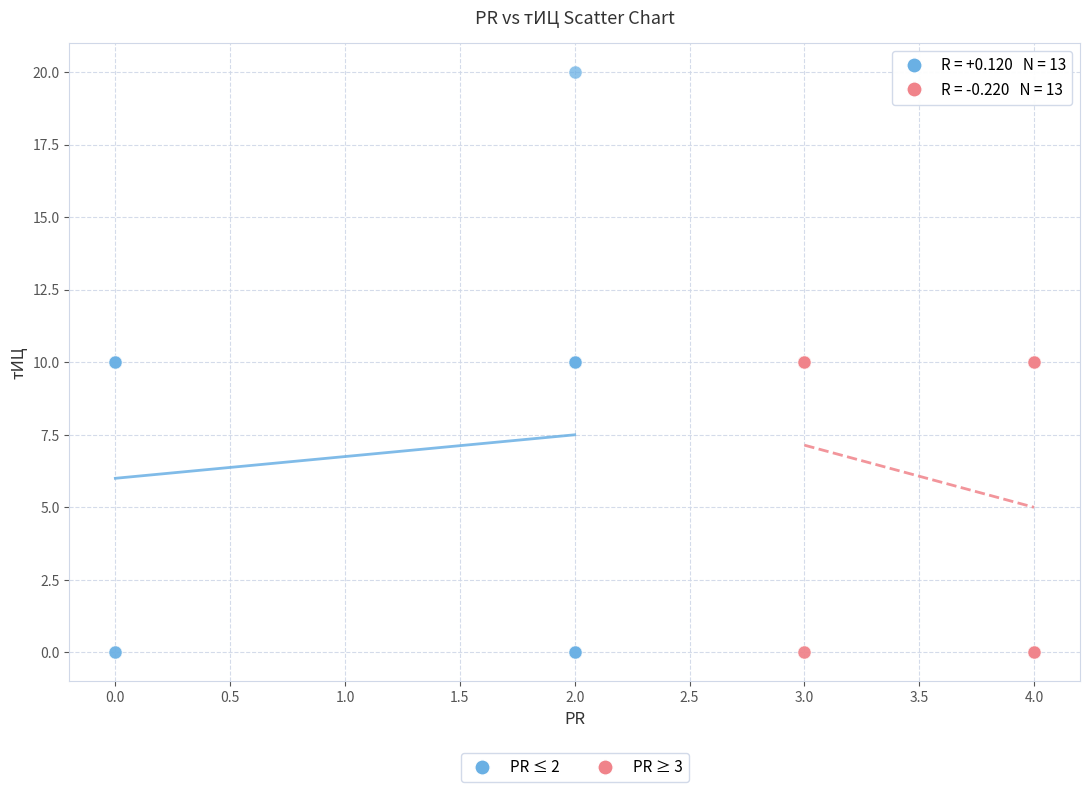

Which series contains the highest Y value?

PR ≤ 2